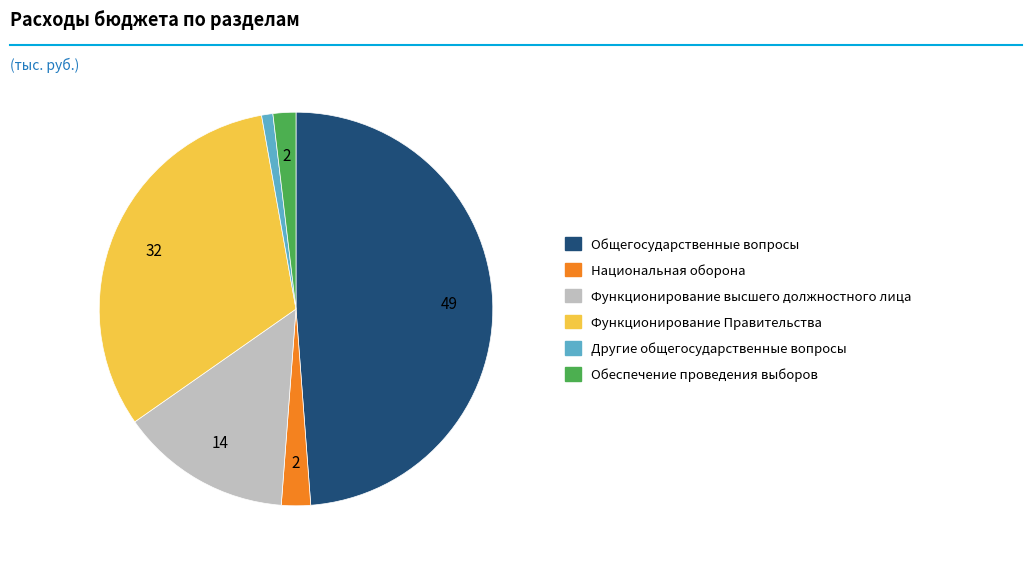

Is the sum of Общегосударственные вопросы and Функционирование высшего должностного лица greater than half?

Yes